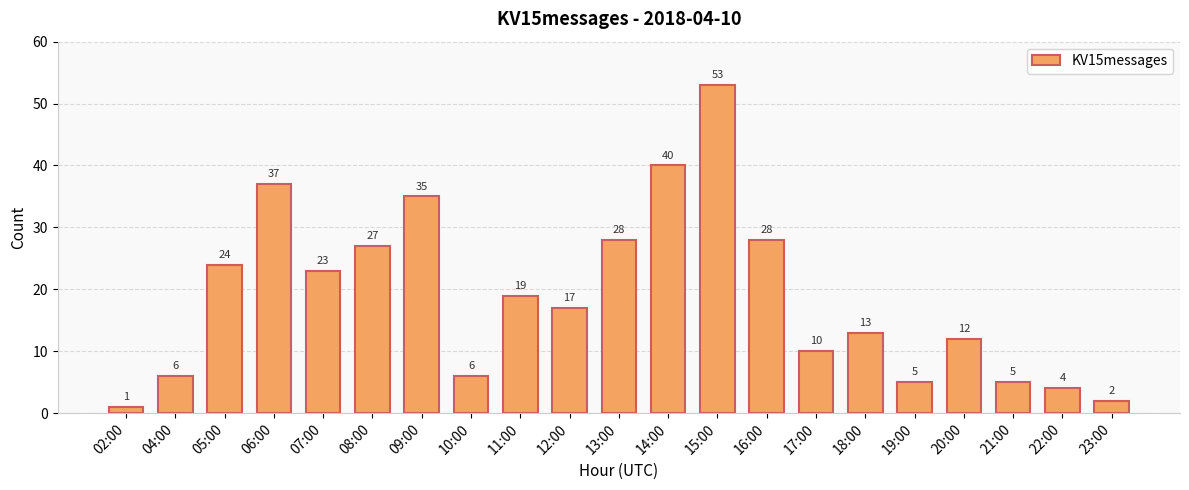

What is the difference between the values at 10:00 and 18:00?

7